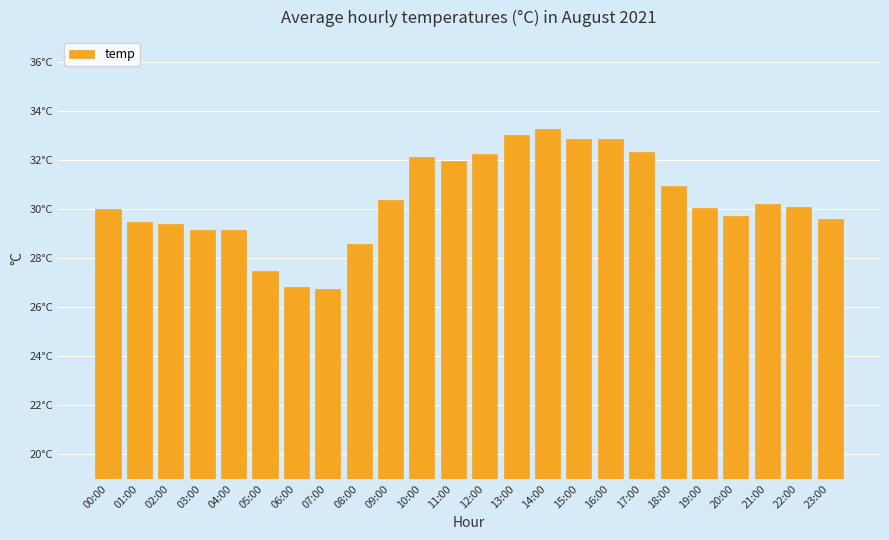

The chart shows a value of 30.2 at 21:00. True or false?

True